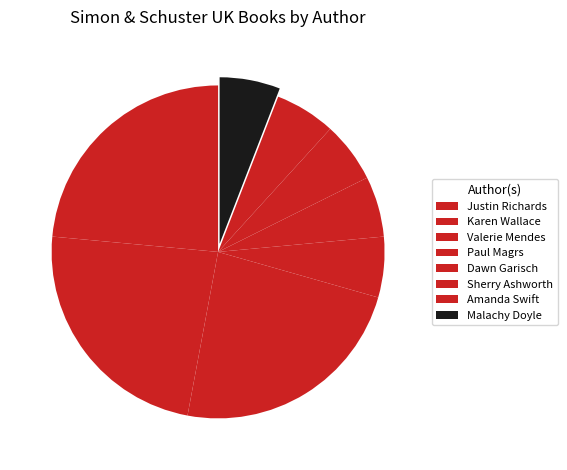

Count the number of slices in the pie.

8